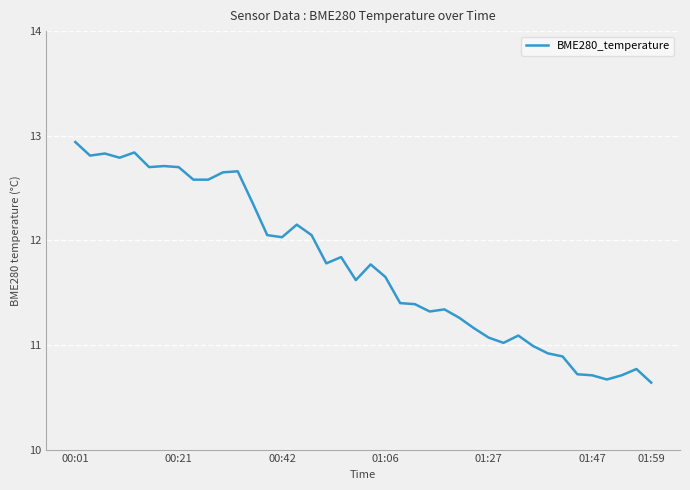

Does the chart display data point markers on the line(s)?

No